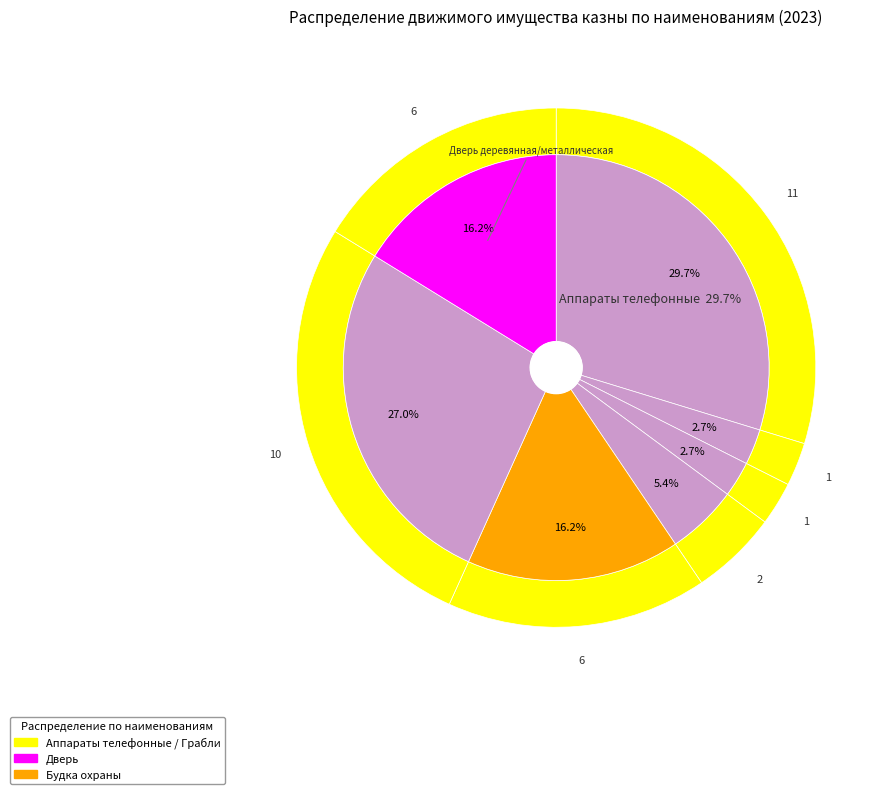

Does Грабли represent more than half of the total?

No